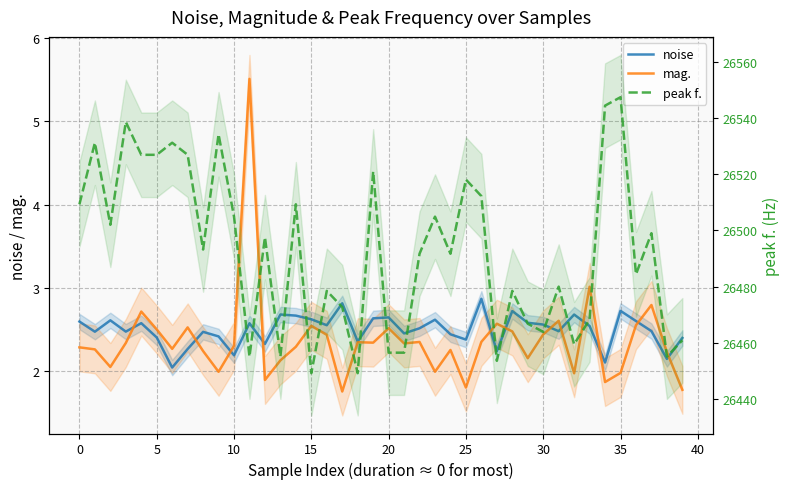

True or false: mag. and peak f. cross at least once.

False